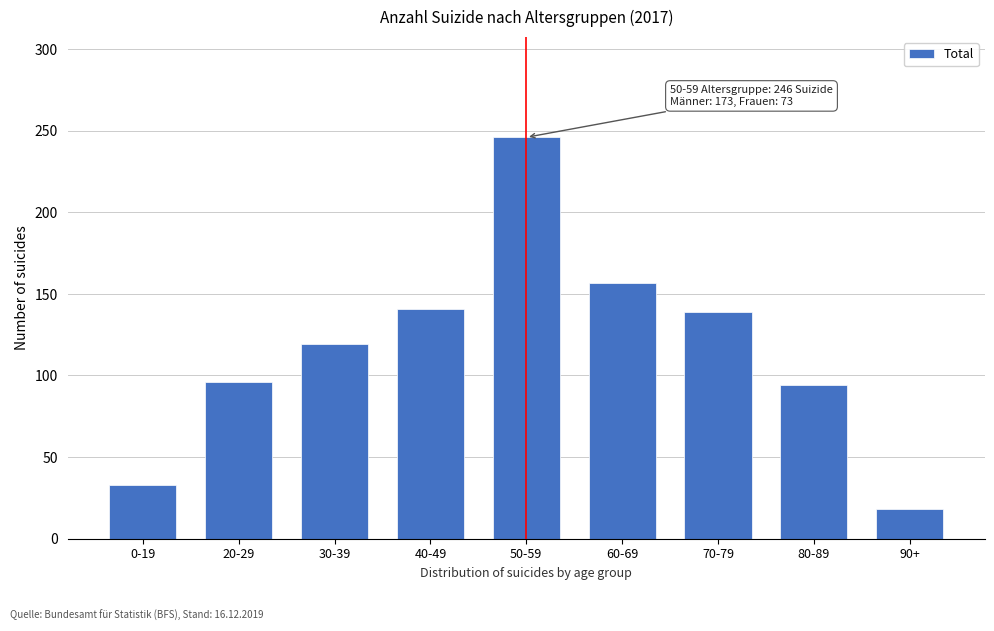

Reading left to right, list all the values displayed in this chart.

33	96	119	141	246	157	139	94	18